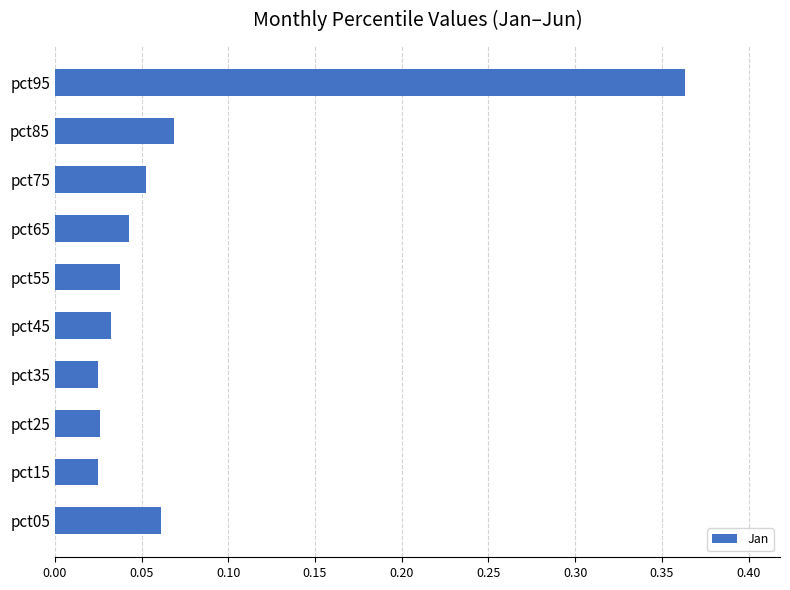

The value at pct85 is 0.0. True or false?

False